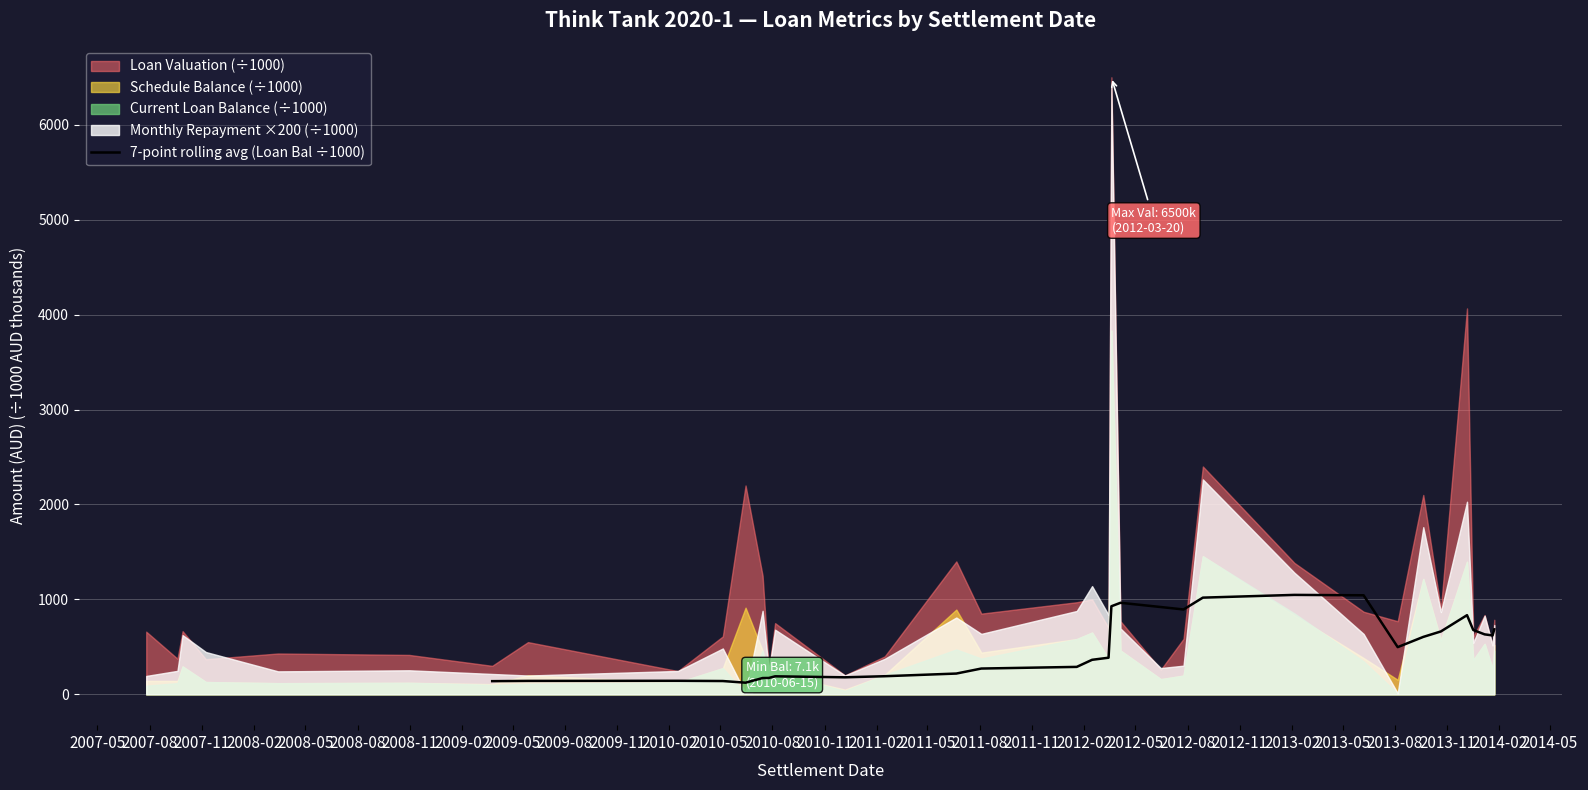

What is the highest value of the 7-point rolling avg (Loan Bal ÷1000) series?

1047.3